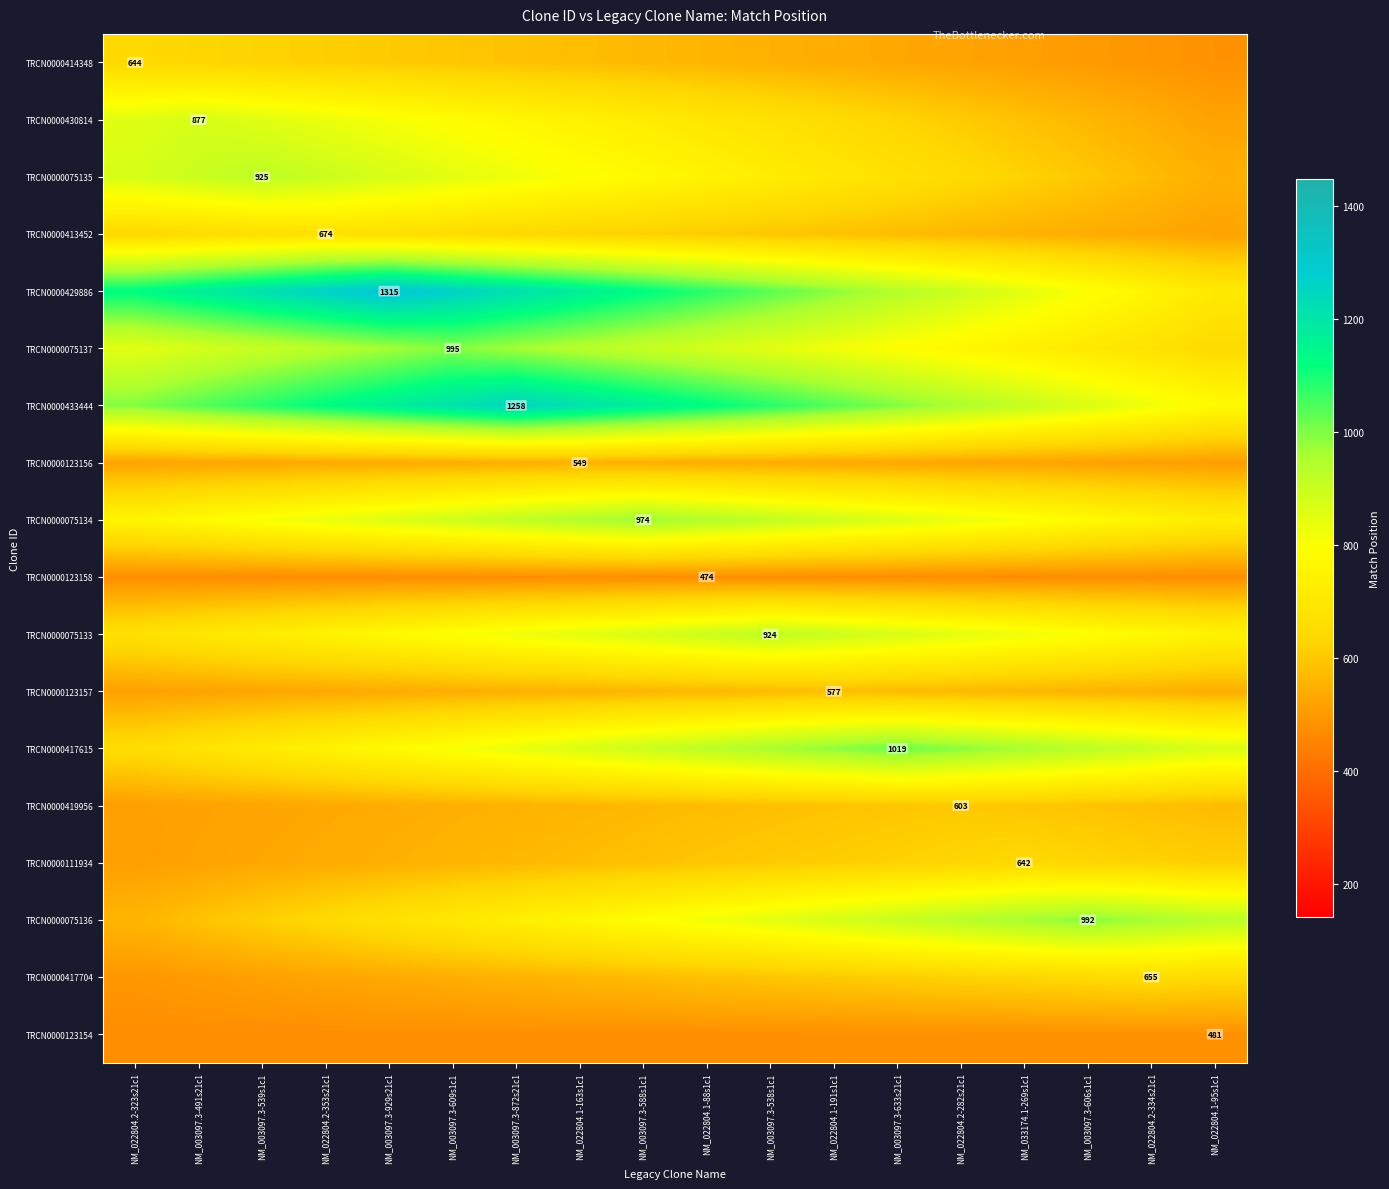

The value of TRCN0000430814 at NM_003097.3-633s21c1 is 928.8. True or false?

False